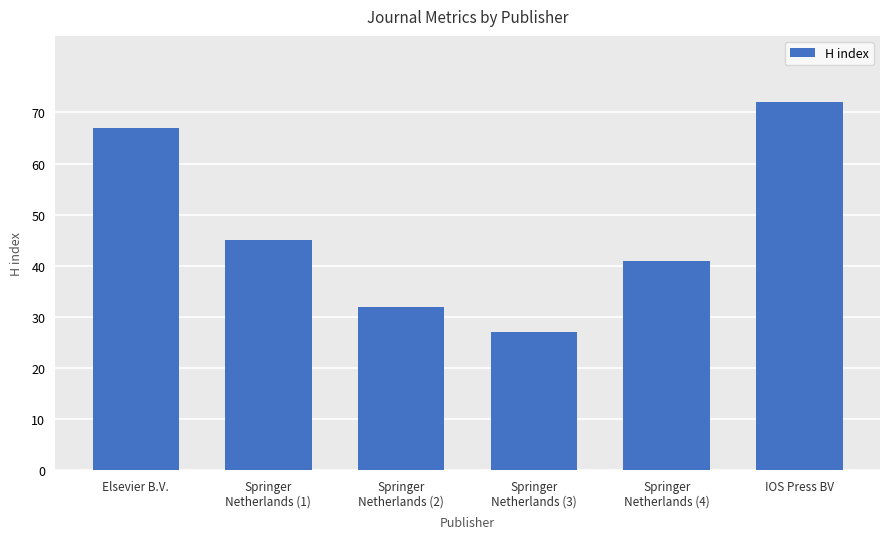

What is the label of the 3rd bar from the right?

Springer
Netherlands (3)